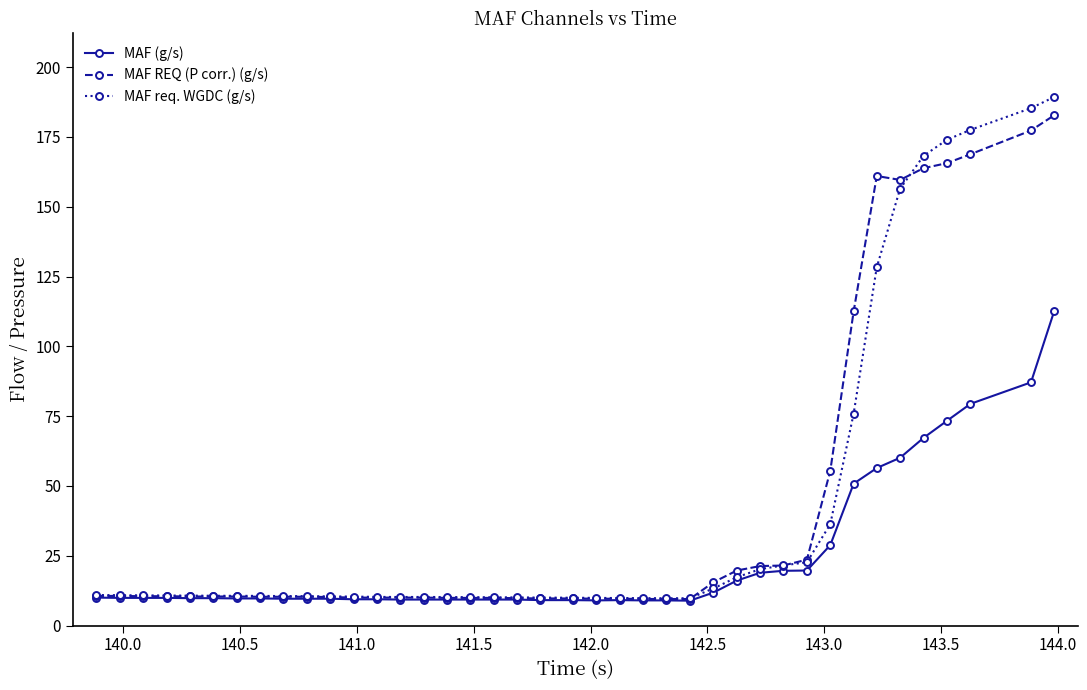

What is the value of the MAF req. WGDC (g/s) point at the 6th from the left?

10.7